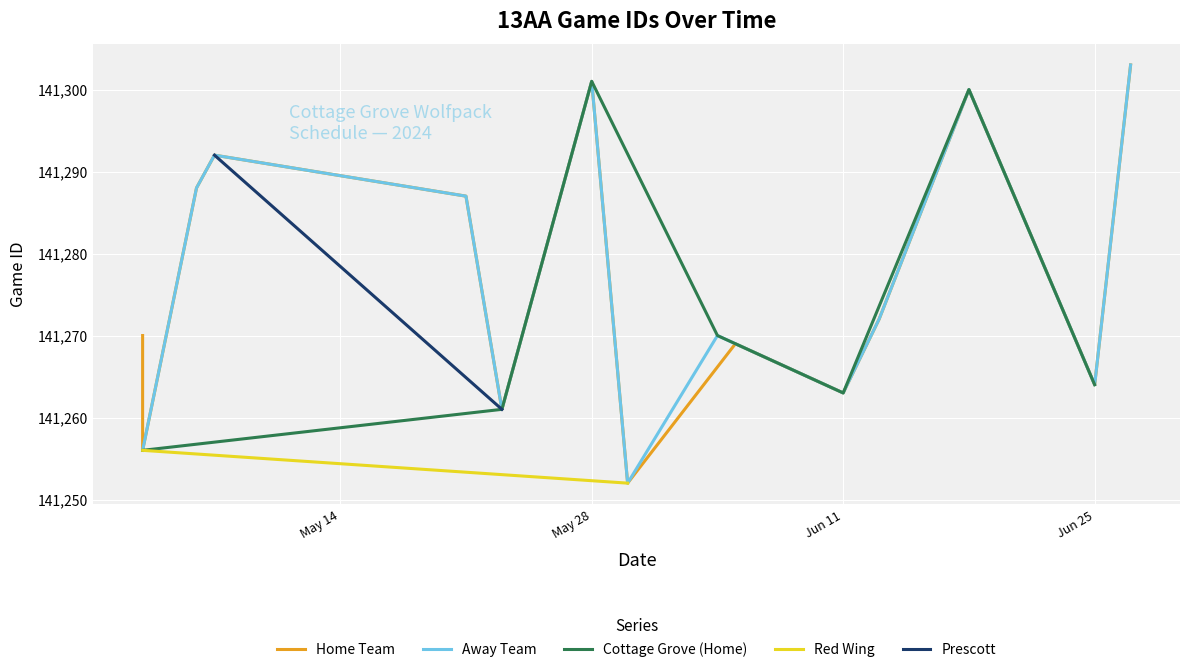

What is the lowest value of the Away Team series?

141252